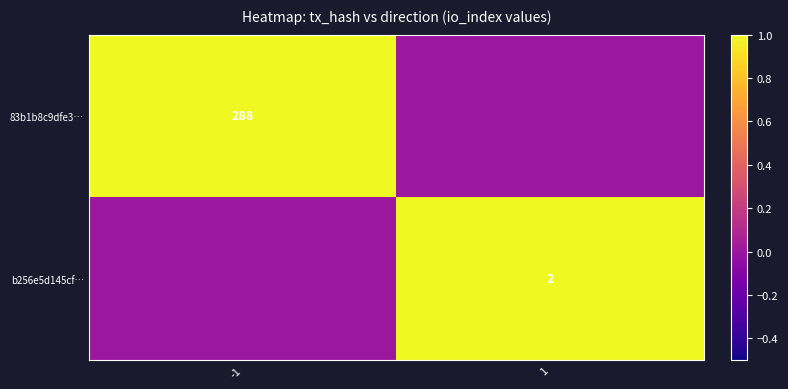

Which has a higher value, -1 or 1?

-1